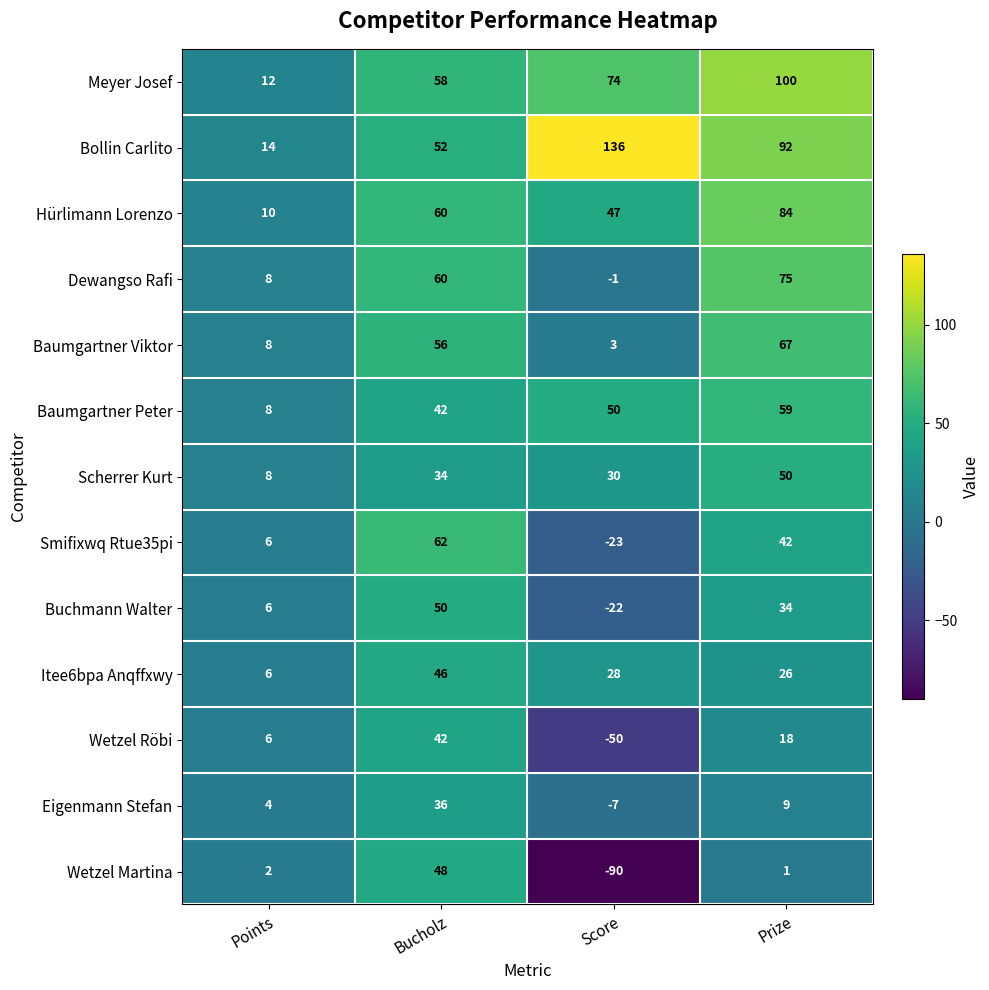

Which series has the largest total across all categories?

Bollin Carlito